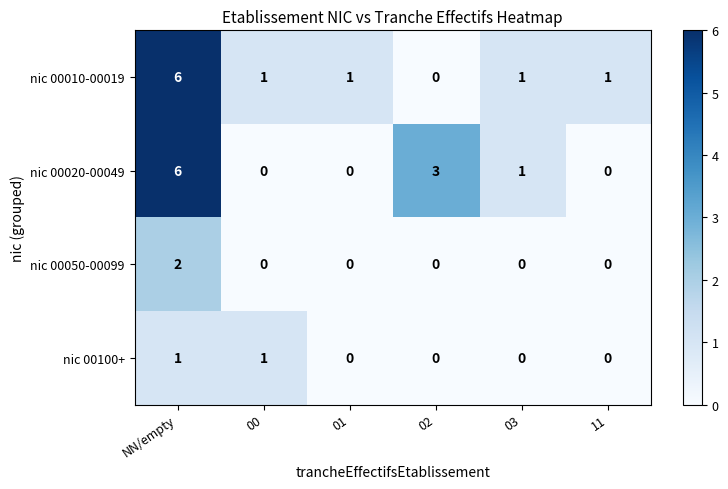

How many nic 00050-00099 values are between 0 and 1?

5